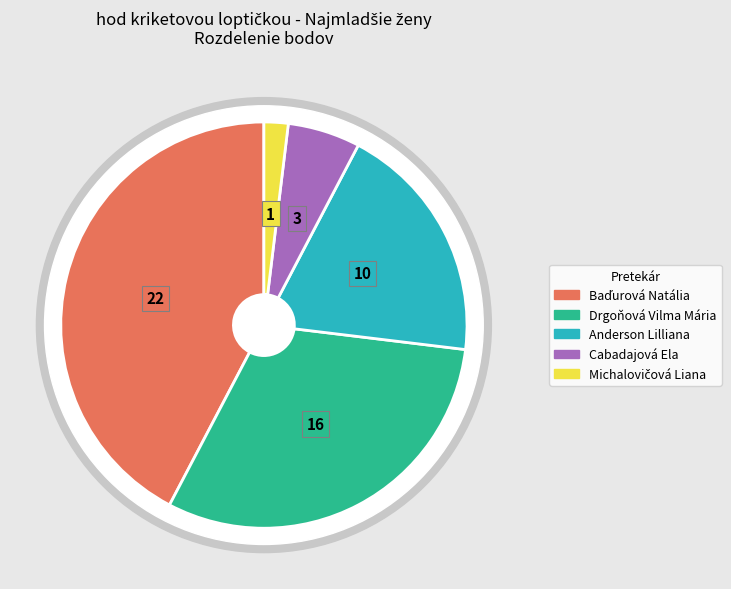

How many segments does this pie chart have?

5